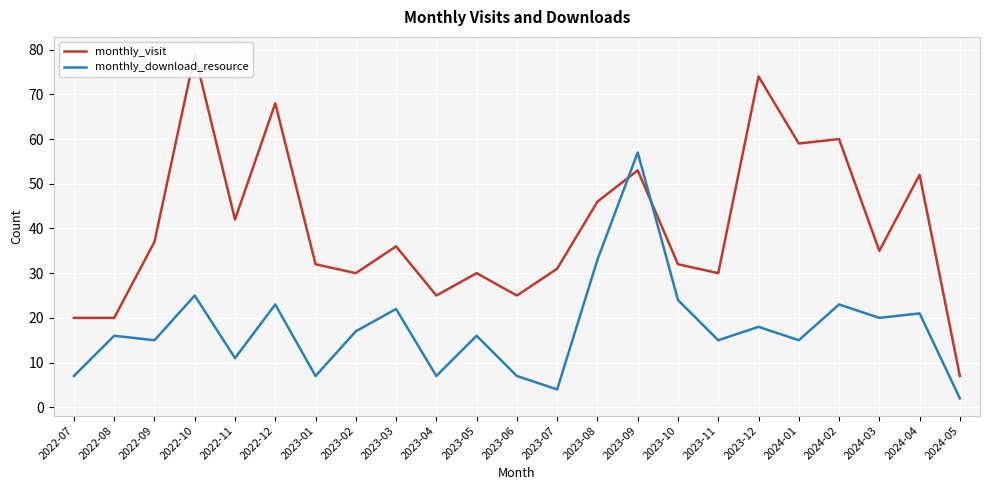

What is the value of the monthly_visit point at the 9th from the left?

36